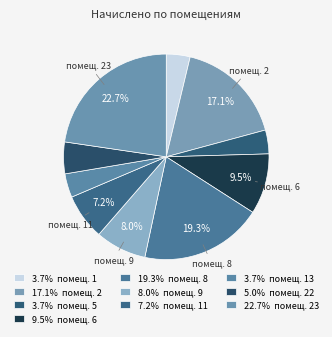

To the nearest percent, what is the difference between the largest and smallest slice percentages?

19%